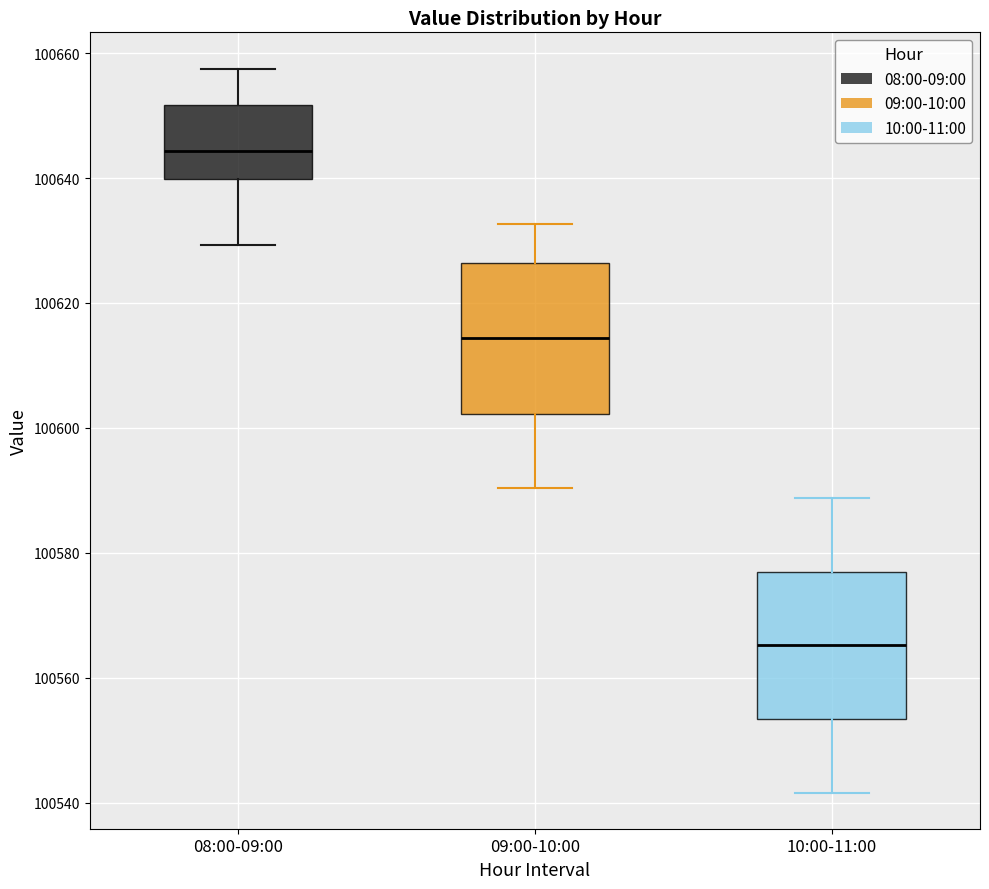

Reading left to right, transcribe this box plot: for each box, give where its median line is, the range the box spans, and where its two whiskers end, as read against the y-axis. The values are not printed on the chart, so give them approximately, as read against the axis.

08:00-09:00: median 100644, box 100640 to 100652, whiskers 100630 to 100658
09:00-10:00: median 100614, box 100602 to 100626, whiskers 100590 to 100632
10:00-11:00: median 100566, box 100554 to 100576, whiskers 100542 to 100588